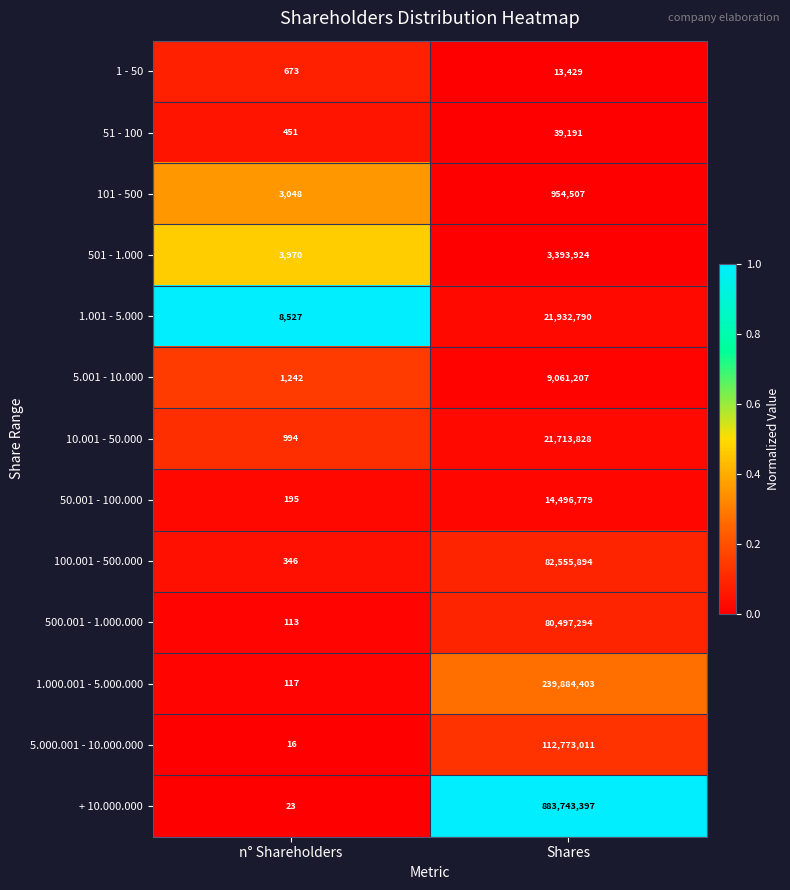

Which series has the largest range (max minus min)?

+ 10.000.000